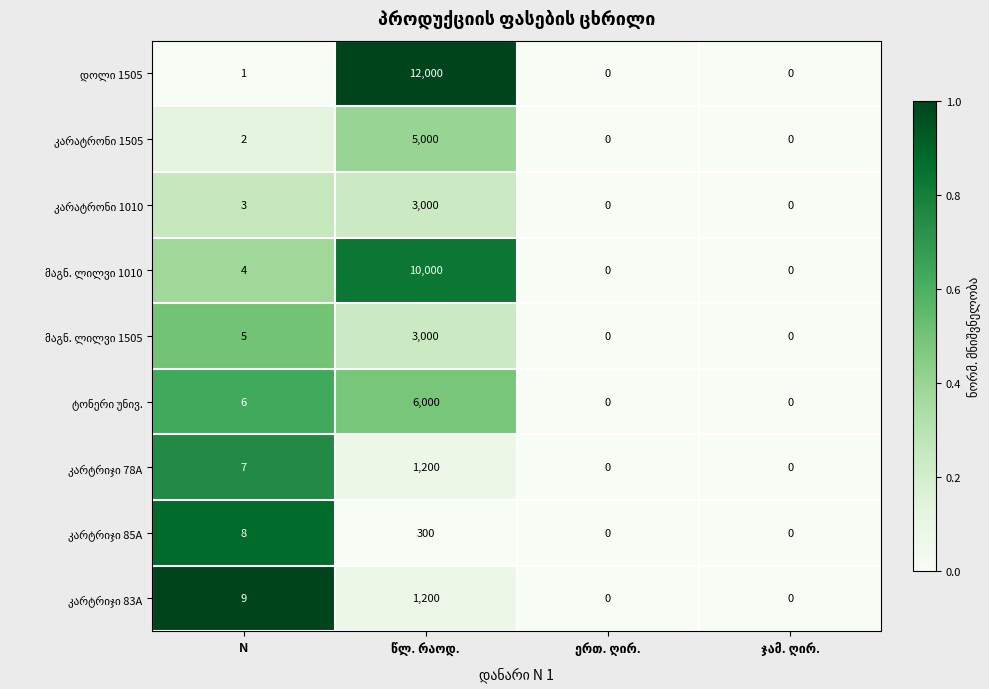

What is the total value across all series at N?

45